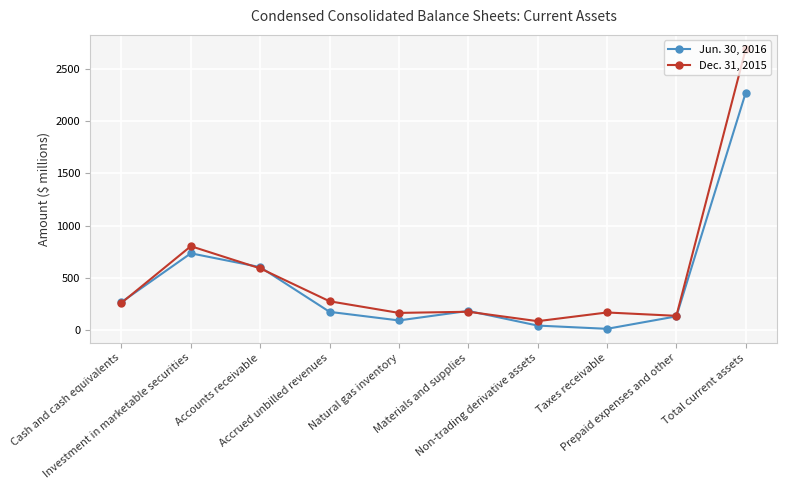

In Jun. 30, 2016, how many points are lower than both neighbors (excluding endpoints)?

2